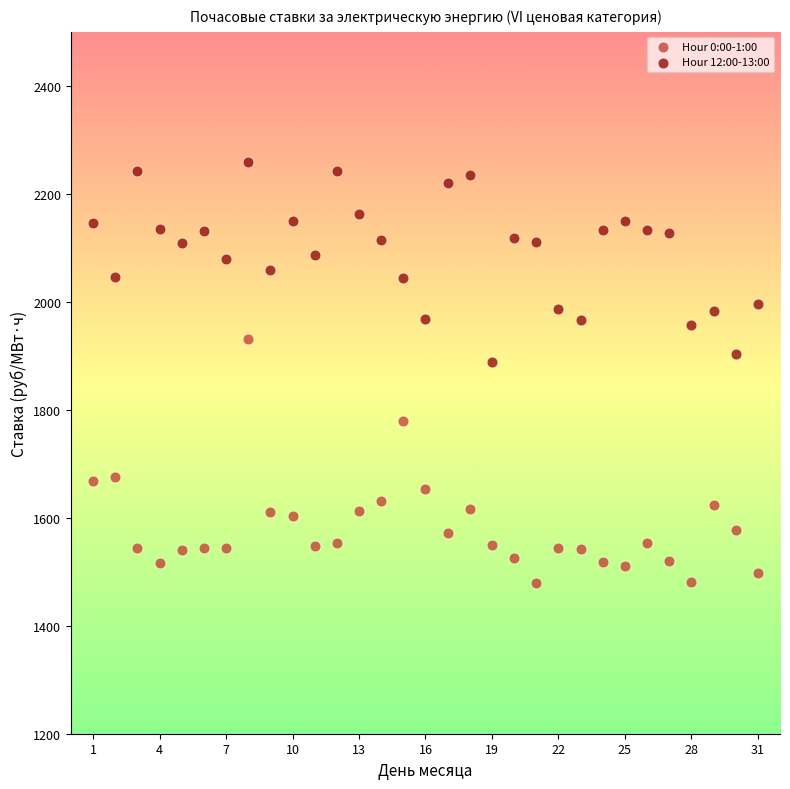

Across all data points, what is the range of Y values (max minus min)?

779.6